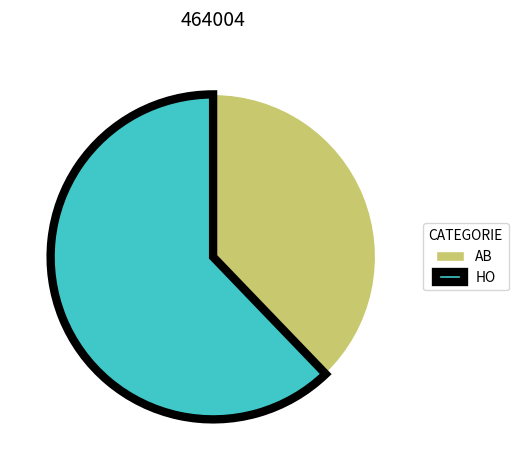

The AB slice represents 32% of the pie. True or false?

False